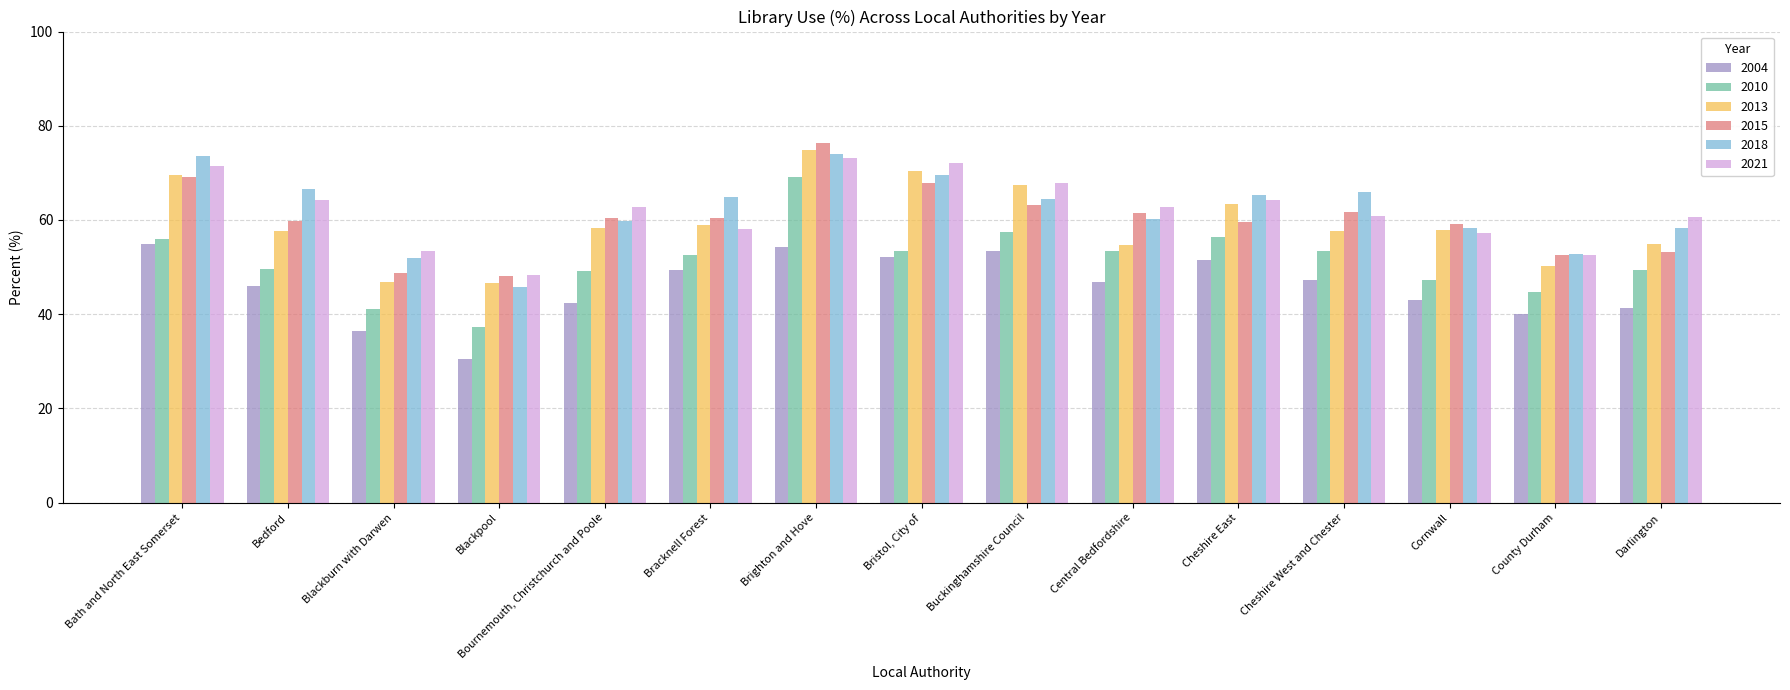

Rank the categories by 2004 value from lowest to highest.

Blackpool, Blackburn with Darwen, County Durham, Darlington, Bournemouth, Christchurch and Poole, Cornwall, Bedford, Central Bedfordshire, Cheshire West and Chester, Bracknell Forest, Cheshire East, Bristol, City of, Buckinghamshire Council, Brighton and Hove, Bath and North East Somerset